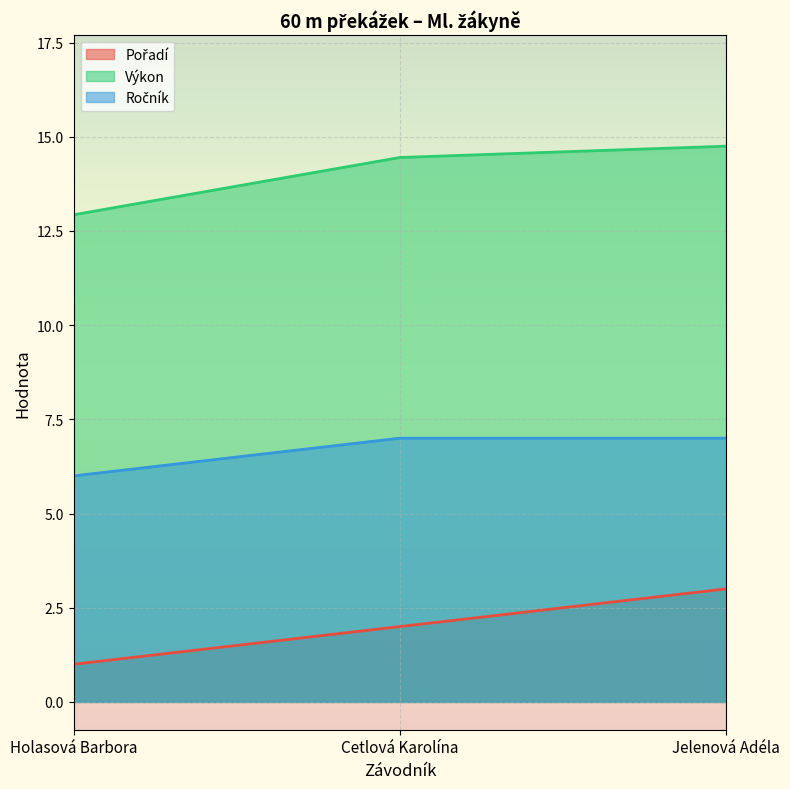

How many values in the Ročník series are below 7?

1